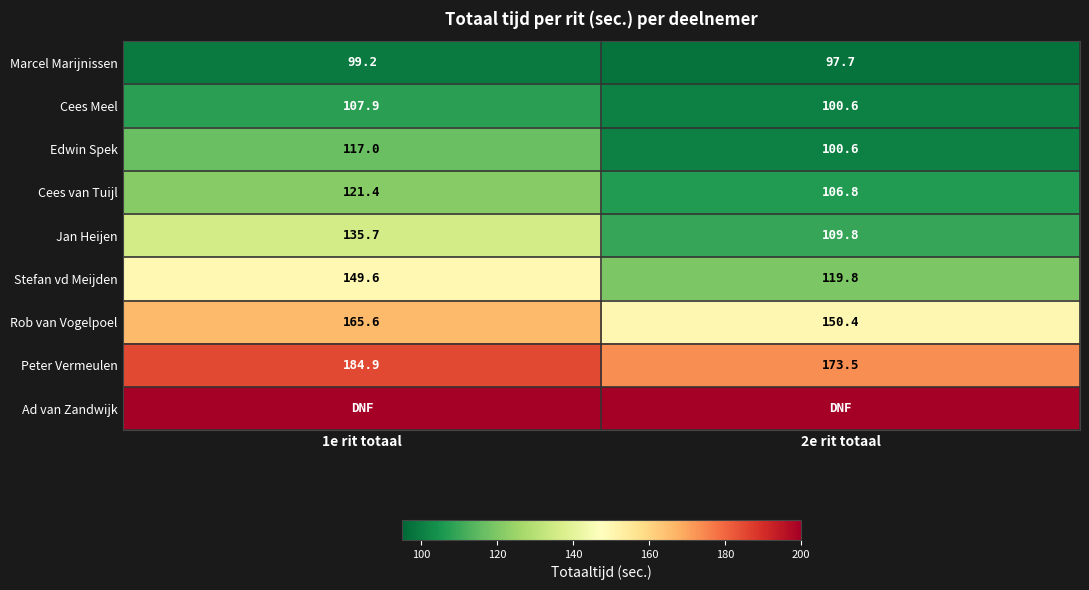

How many data points does each series have?

2